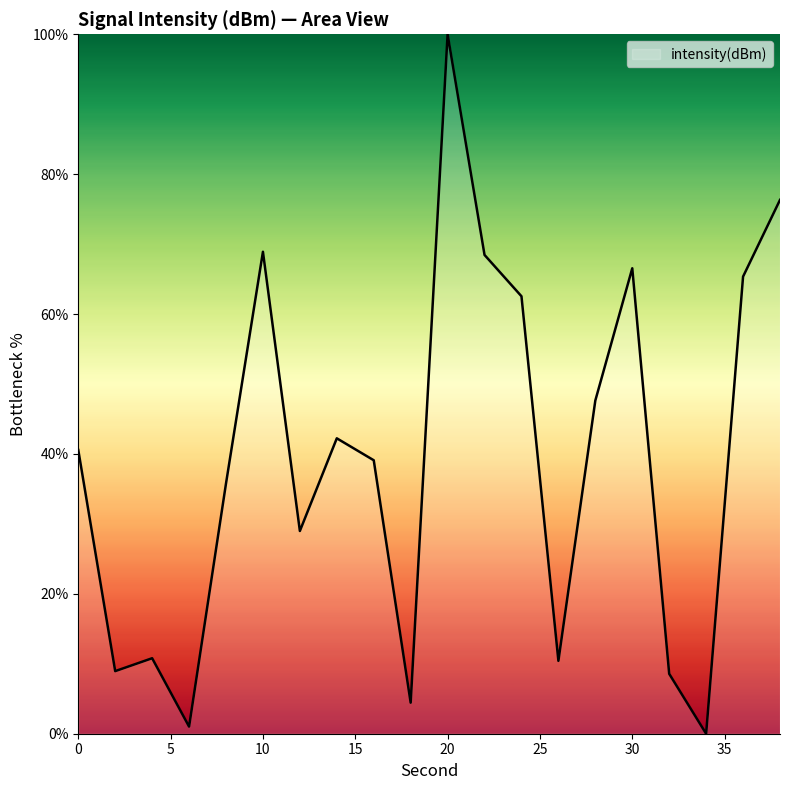

What is the difference between the maximum and minimum values?

100.0